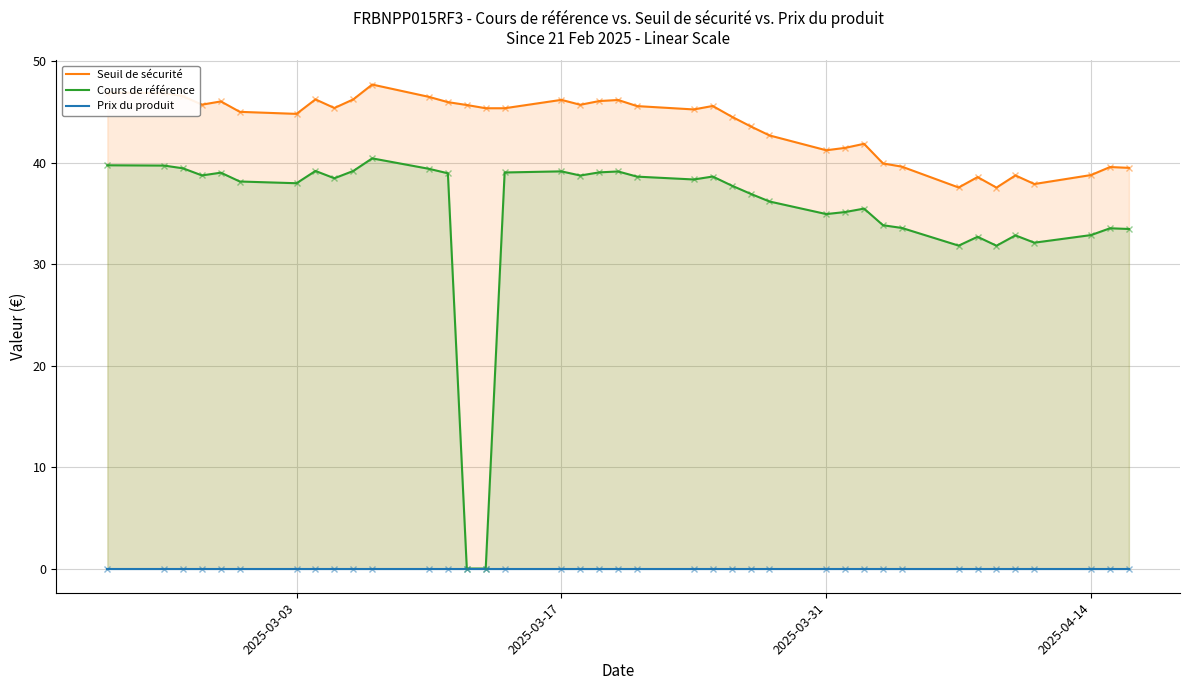

The Cours de référence series shows 48.3 at 2025-03-31. True or false?

False